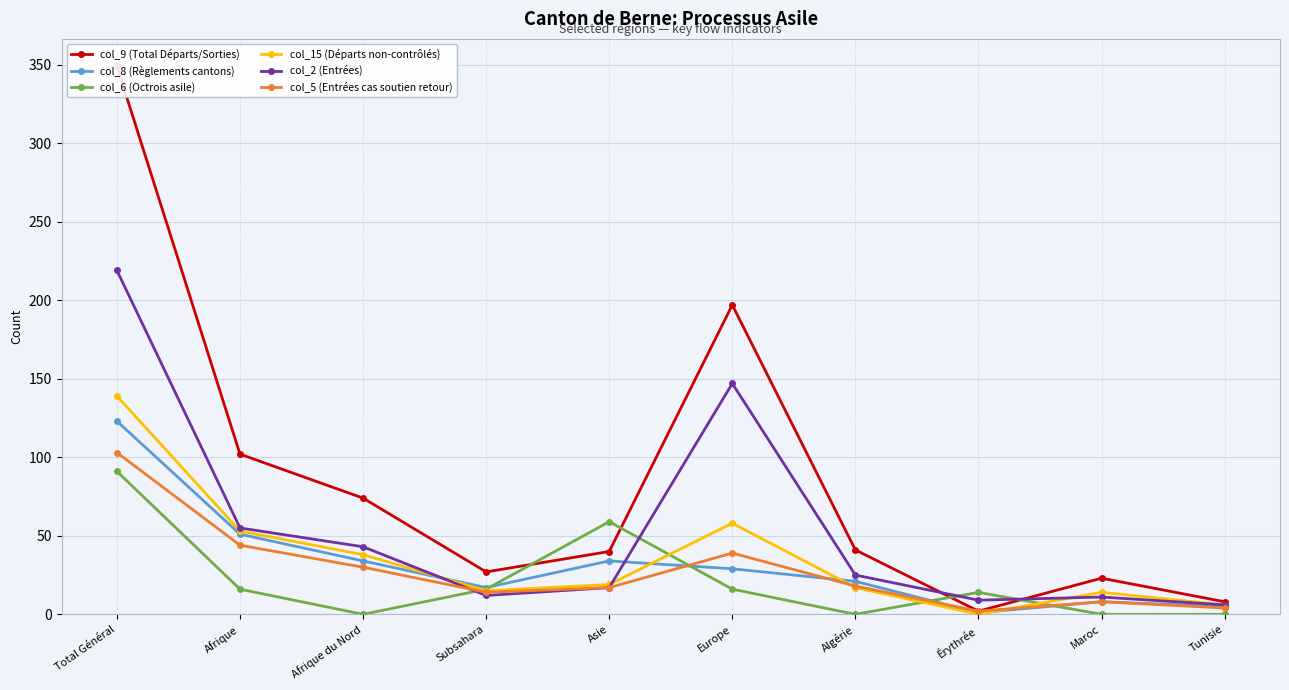

Which series has the largest total across all categories?

col_9 (Total Départs/Sorties)